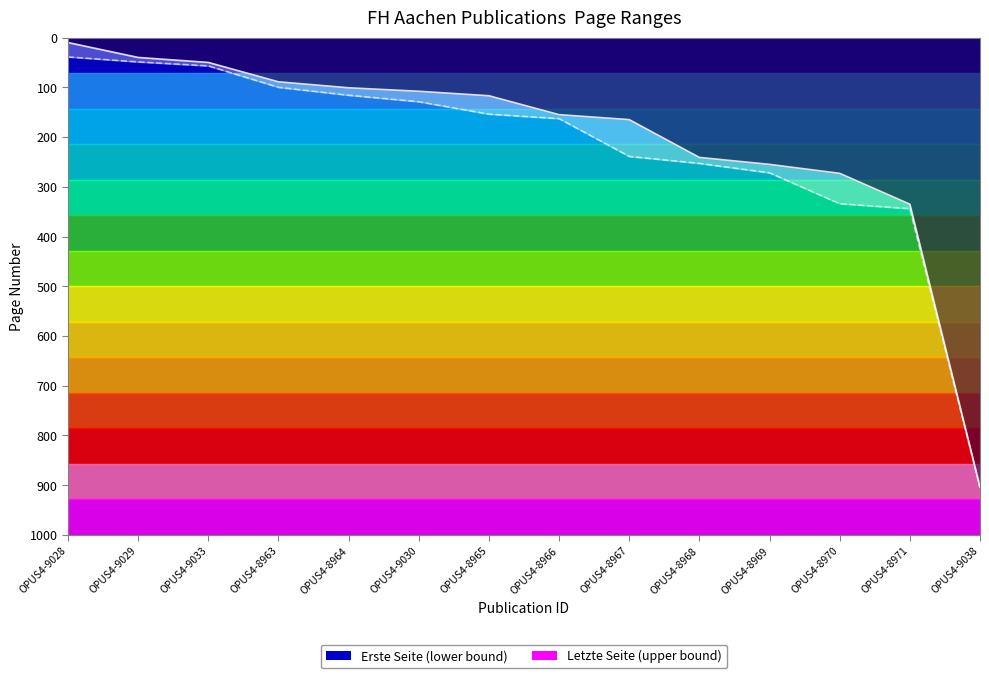

Which series has the largest range (max minus min)?

Erste Seite